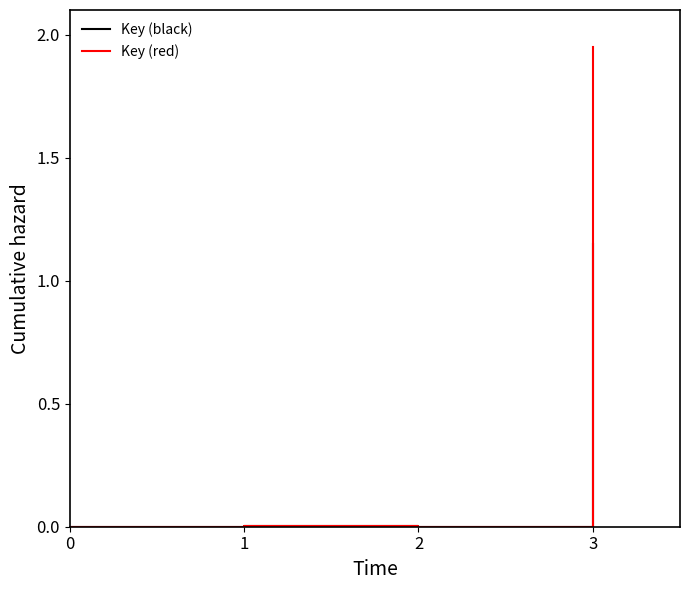

At which category does Key (black) reach its first local peak?

1